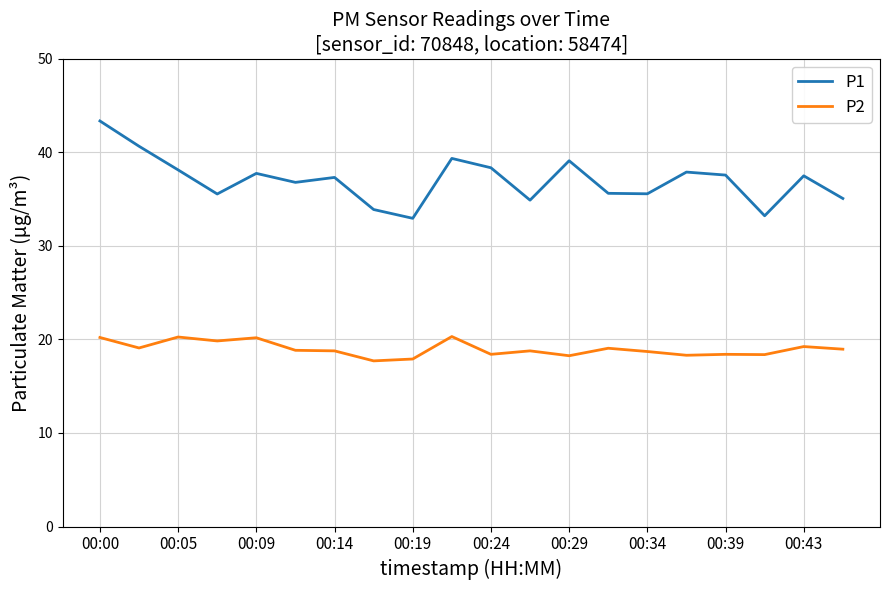

What is the difference between the maximum and minimum values in the P1 series?

10.4